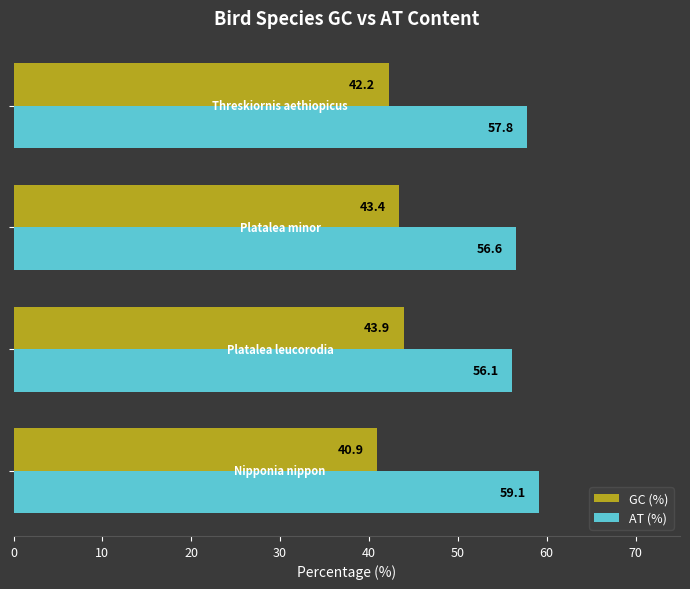

At how many categories does at least one series exceed 58?

1